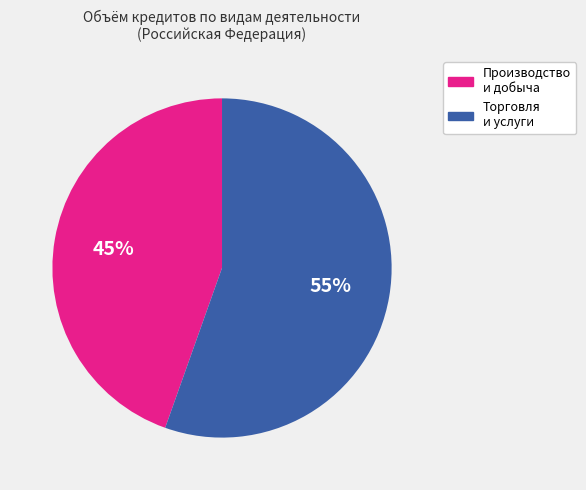

Is there any slice that represents more than half of the pie?

Yes